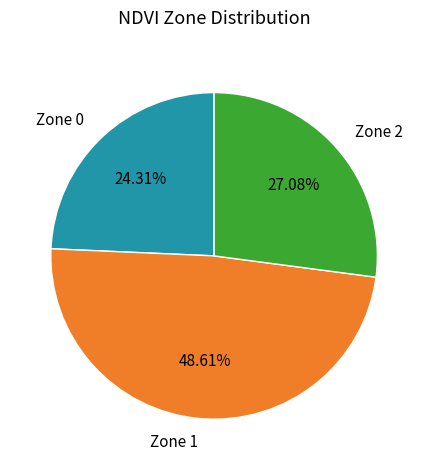

True or false: Zone 0 accounts for 24% of the total.

True